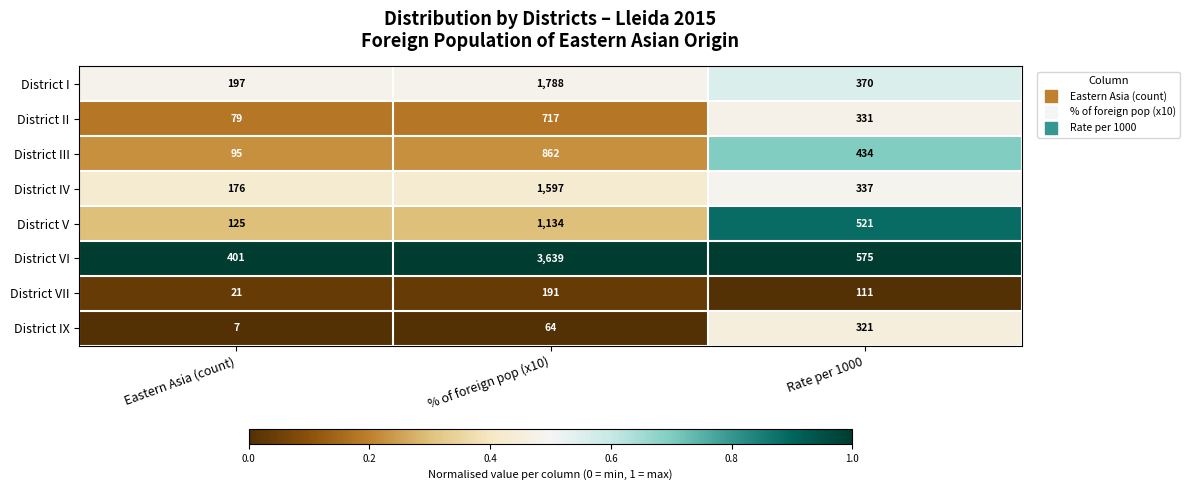

What is the maximum value for District II?

717